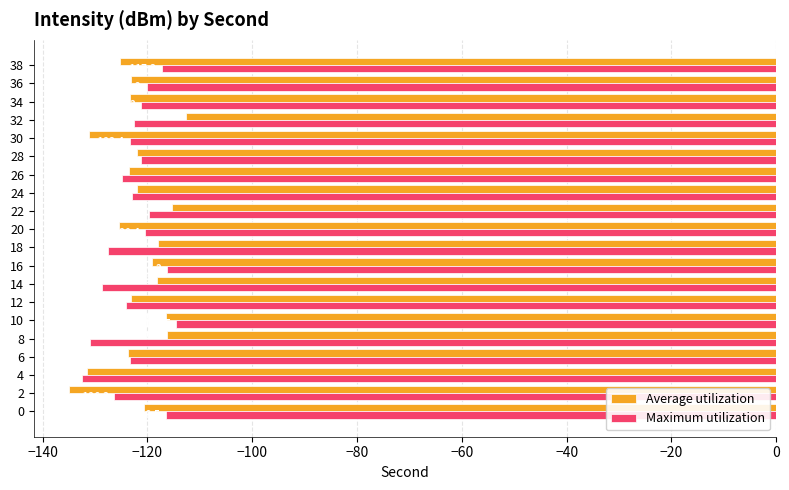

List the series in order of their peak value, highest first.

Average utilization, Maximum utilization